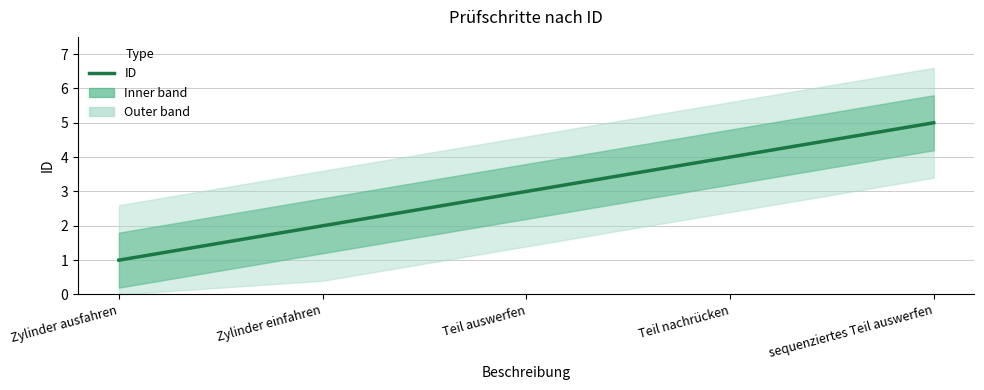

What position from the right is Teil nachrücken?

2